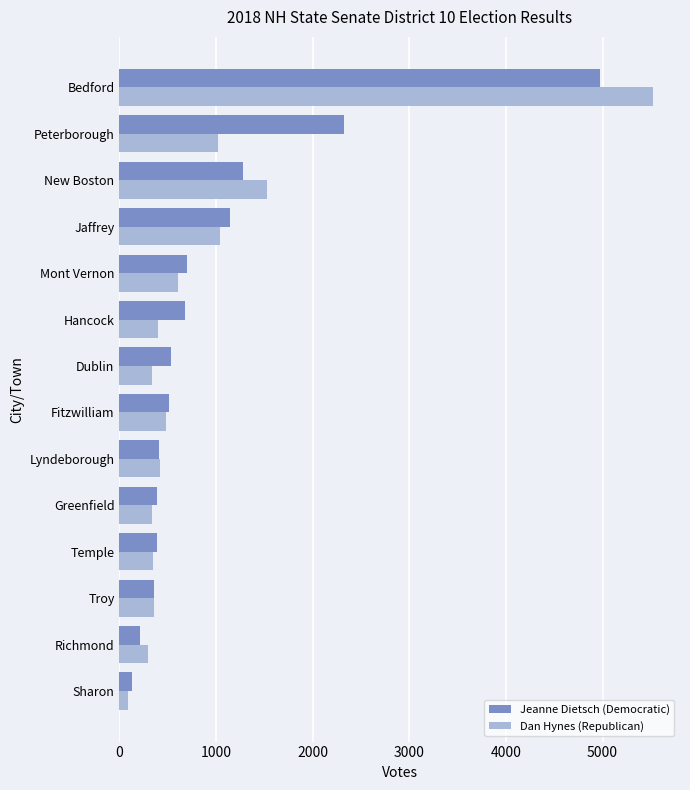

What is the approximate value of Dan Hynes (Republican) at Lyndeborough?

418